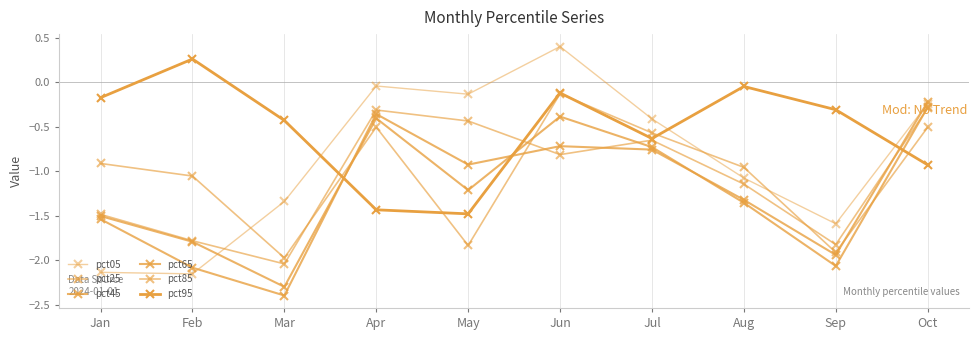

Count the pct65 values in the range -1 to 0.

4